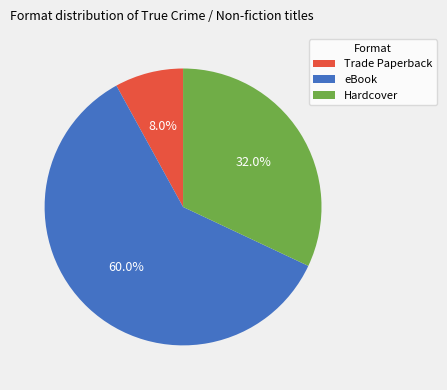

Which slice is the smallest?

Trade Paperback